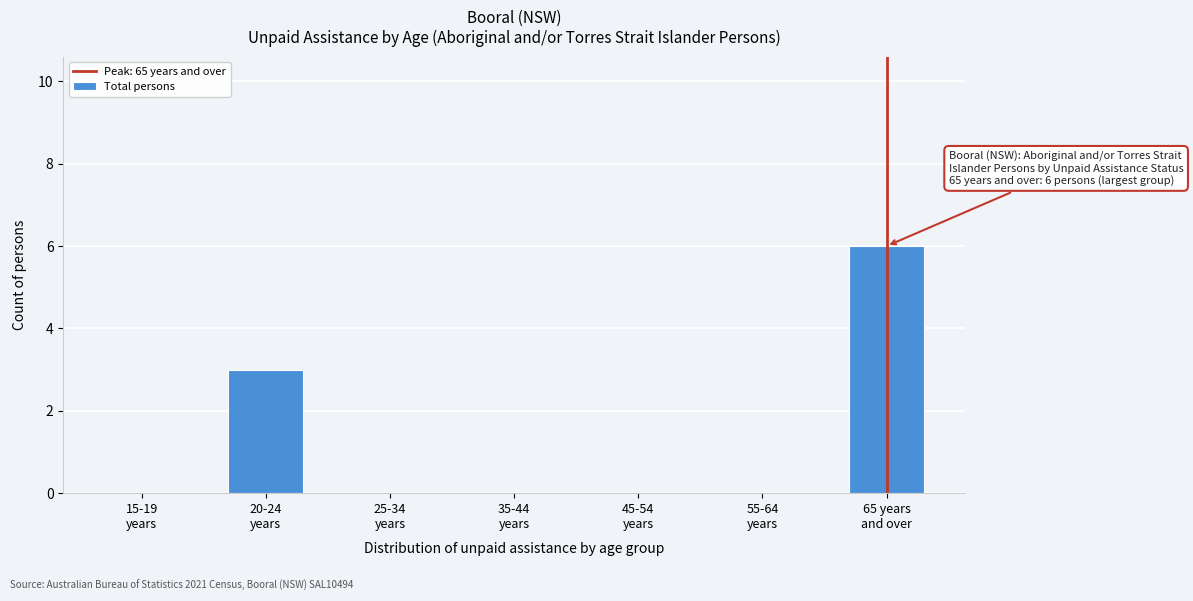

What is the maximum value shown in the chart?

6